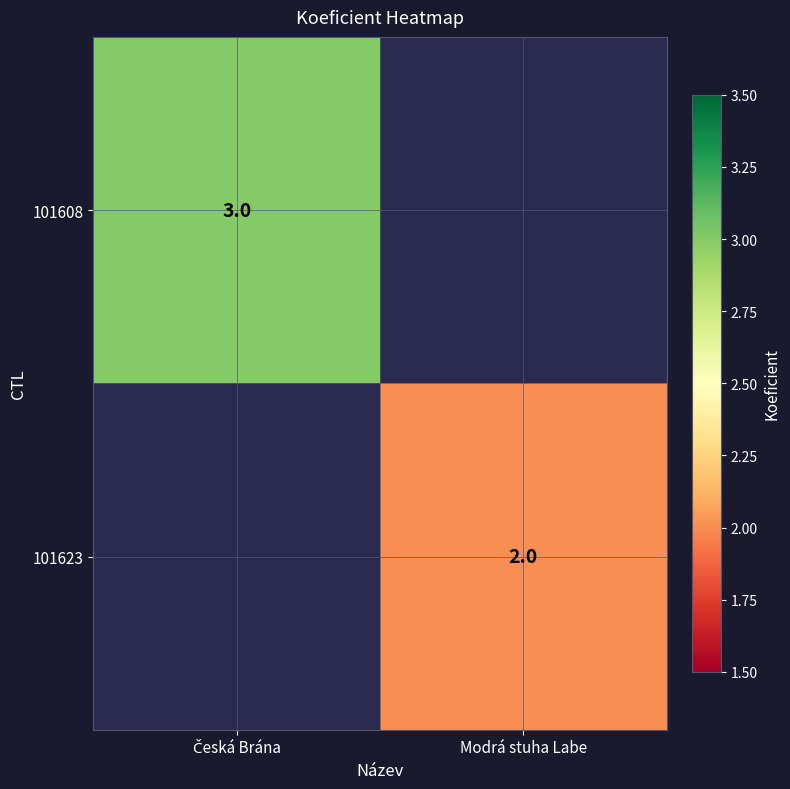

Which category has the highest value across all series?

Česká Brána